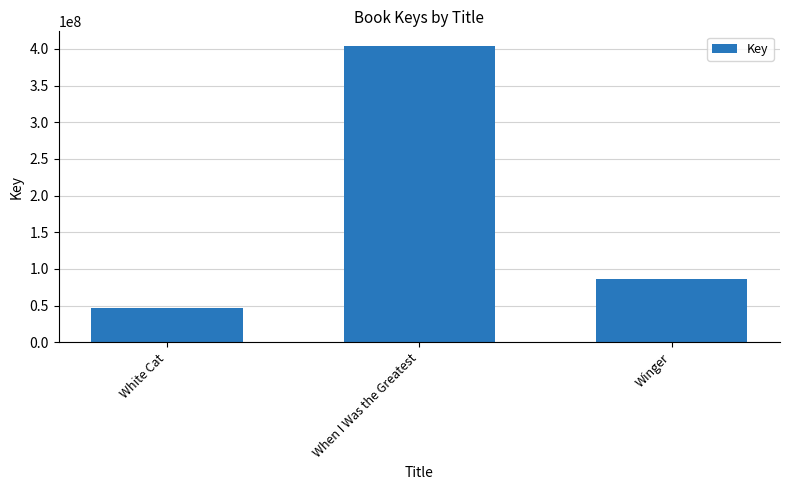

How many data points does each series have?

3